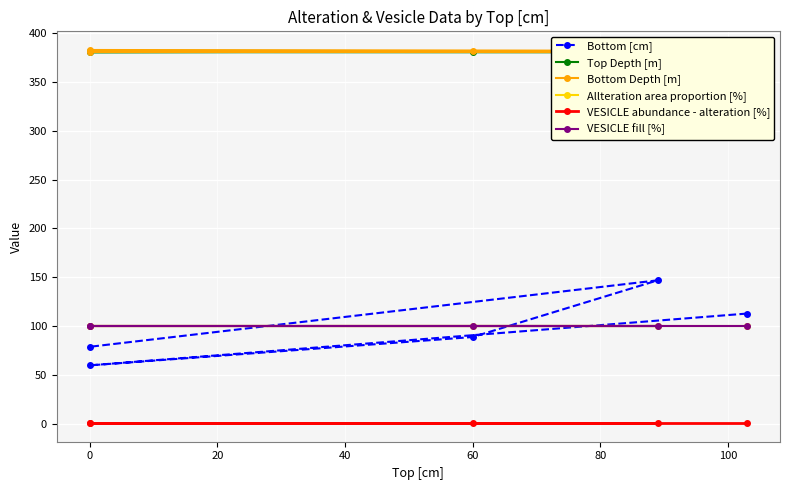

What is the highest value of the VESICLE abundance - alteration [%] series?

1.0